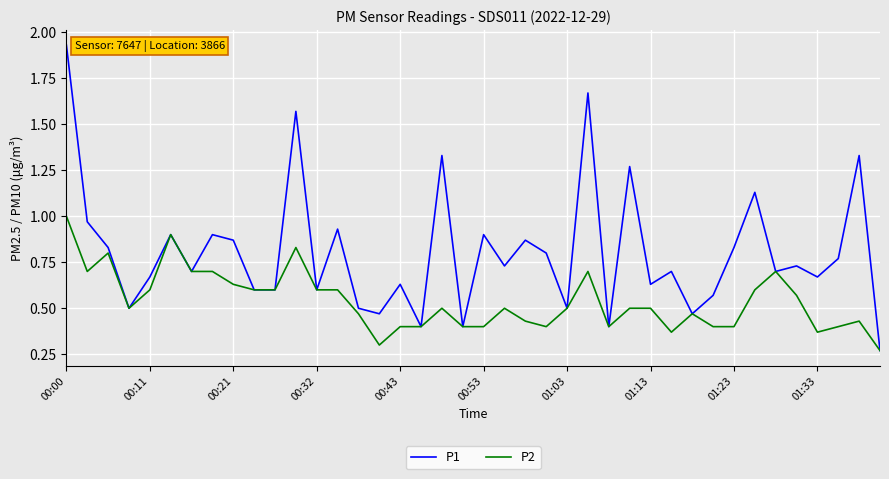

Which series has the widest spread of values?

P1